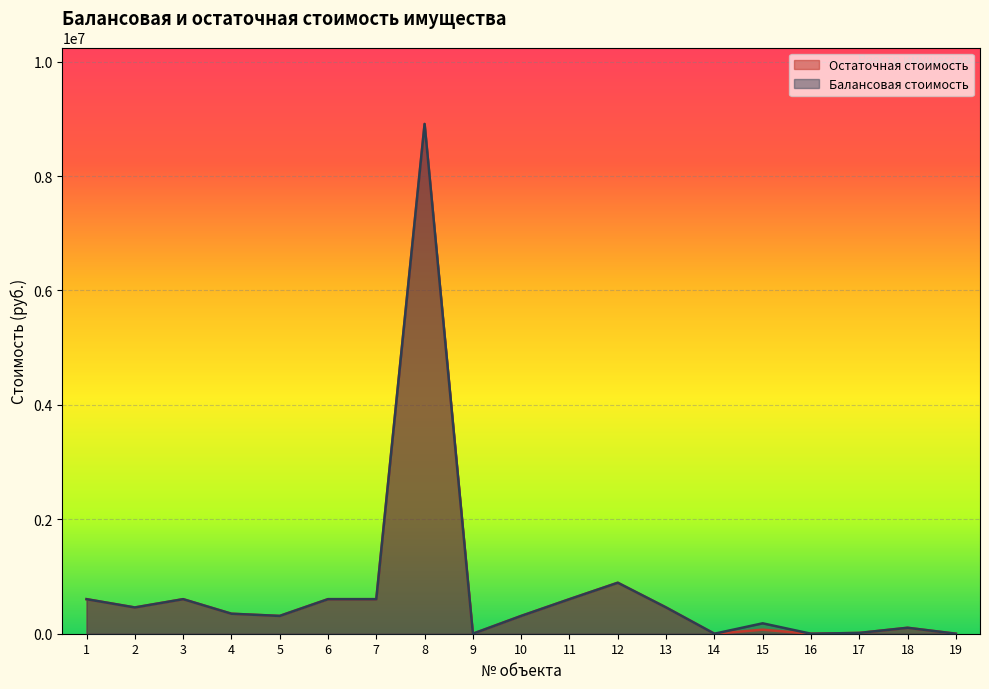

Is it true that Остаточная стоимость equals 0.7 at 16?

False